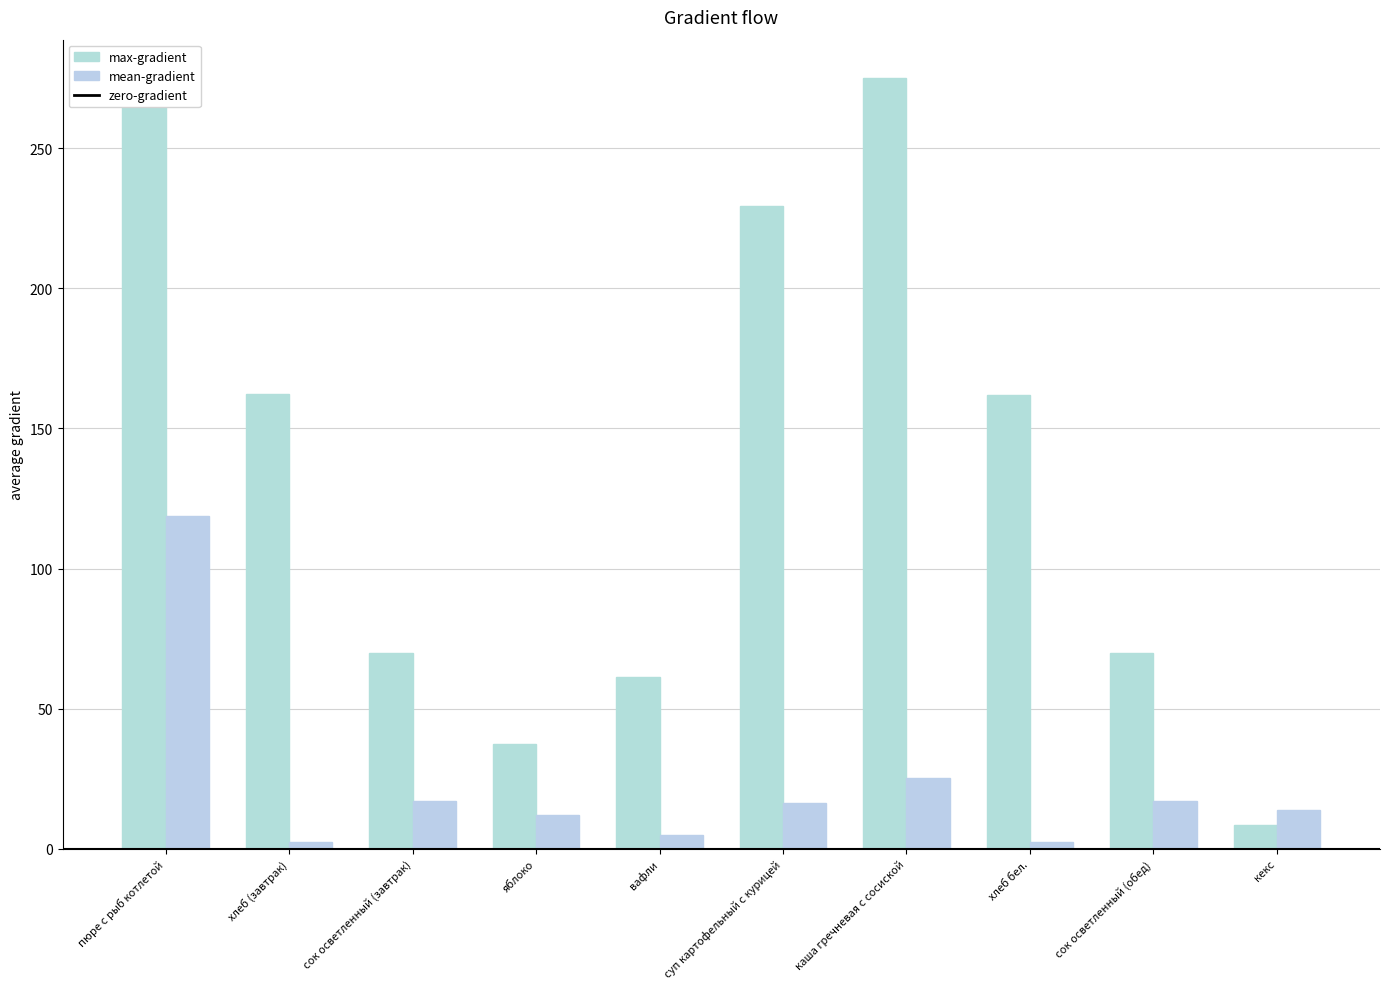

At how many categories does at least one series exceed 232?

2